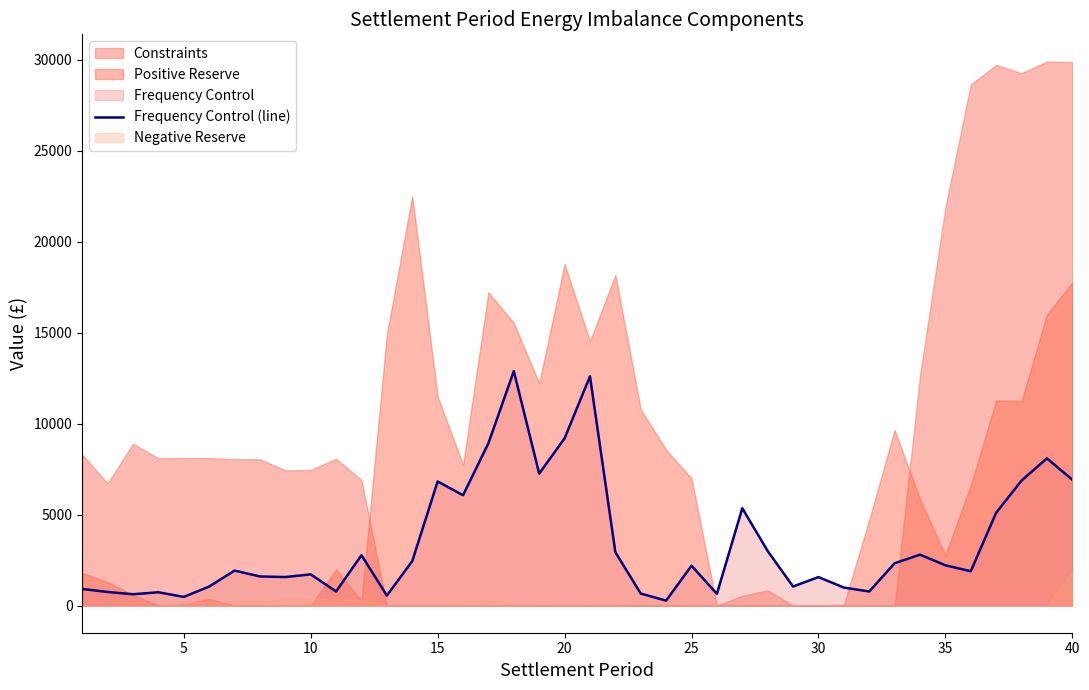

What is the highest value of the Frequency Control (line) series?

12881.8